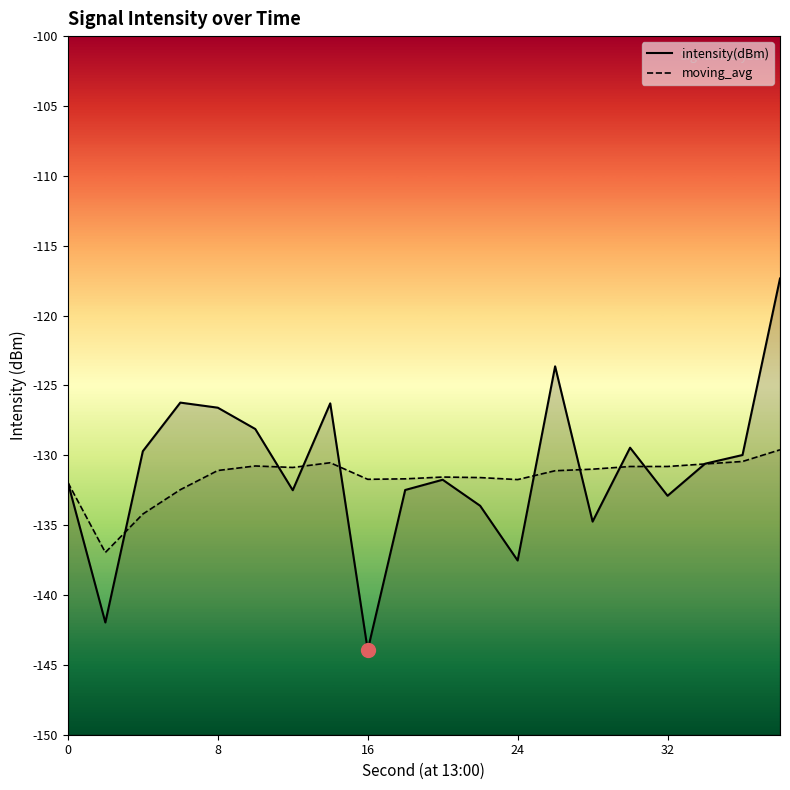

Which series has the largest total across all categories?

intensity(dBm)